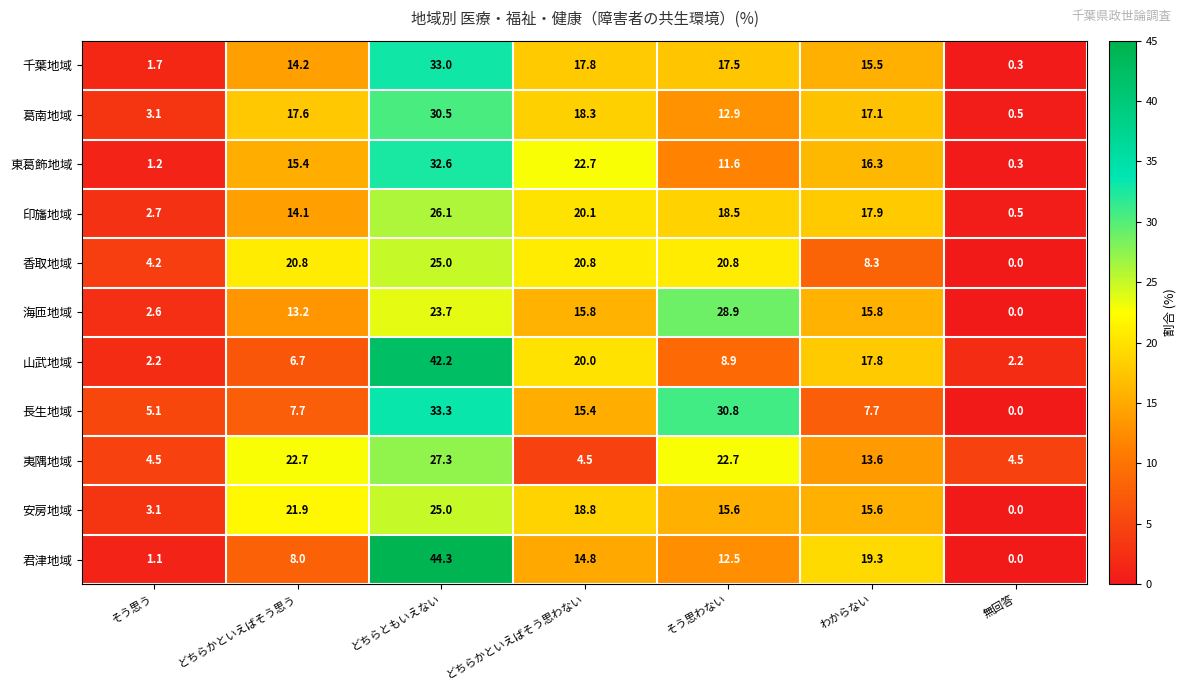

At which category does the chart reach its peak across all series?

どちらともいえない